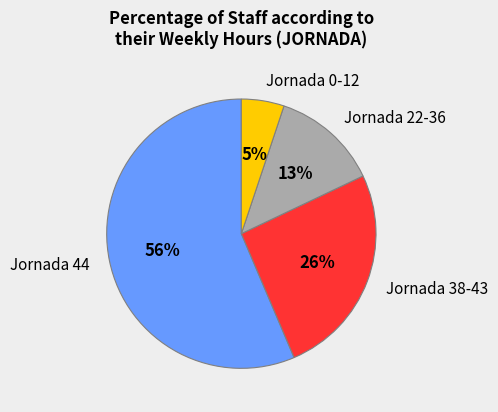

Count the number of slices in the pie.

4